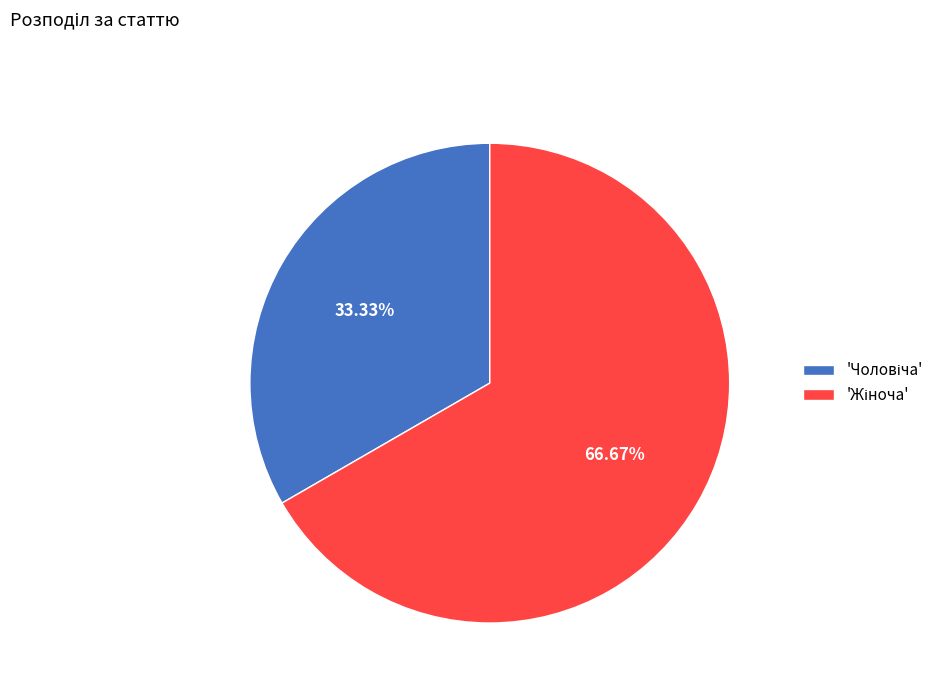

To the nearest percent, what is the average slice percentage?

50%